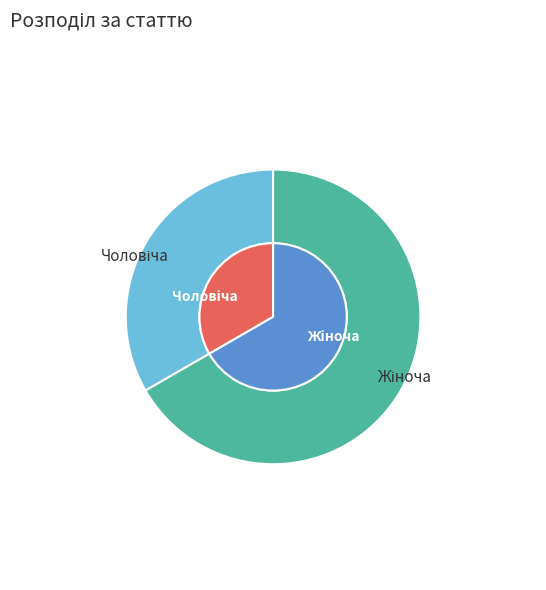

True or false: Жіноча accounts for 67% of the total.

True